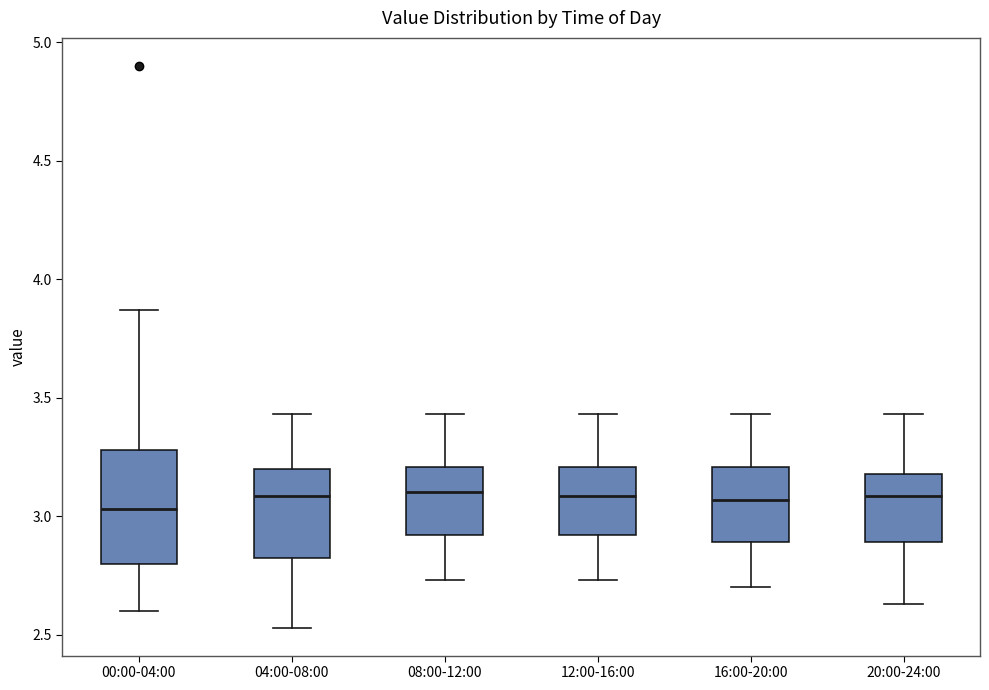

Where does the median line of the box for 04:00-08:00 sit on the y-axis? The values are not printed on the chart, so give them approximately, as read against the axis.

3.10